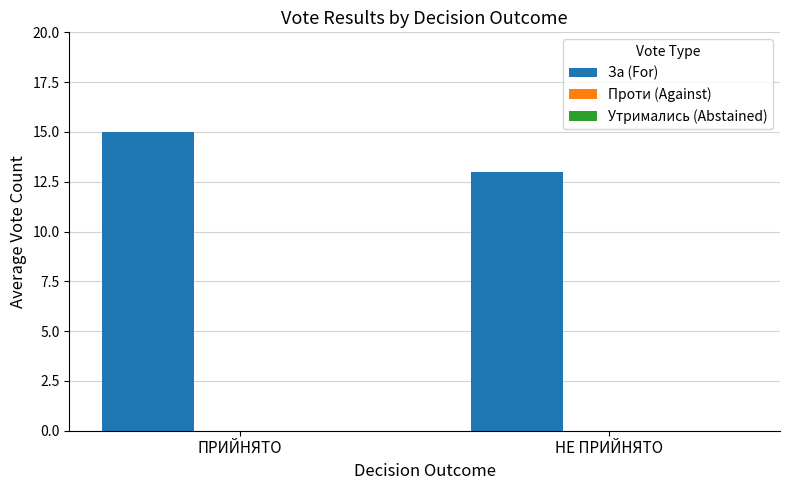

Rank the categories by value from highest to lowest.

ПРИЙНЯТО, НЕ ПРИЙНЯТО